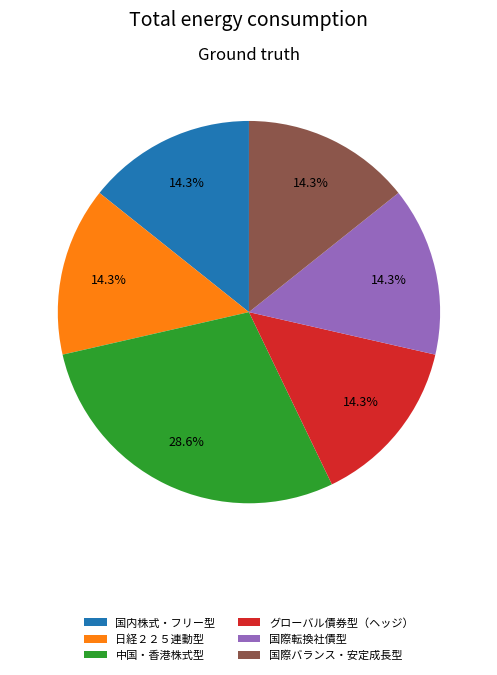

Combined, what portion of the pie is 国内株式・フリー型 and グローバル債券型（ヘッジ）?

28.6%